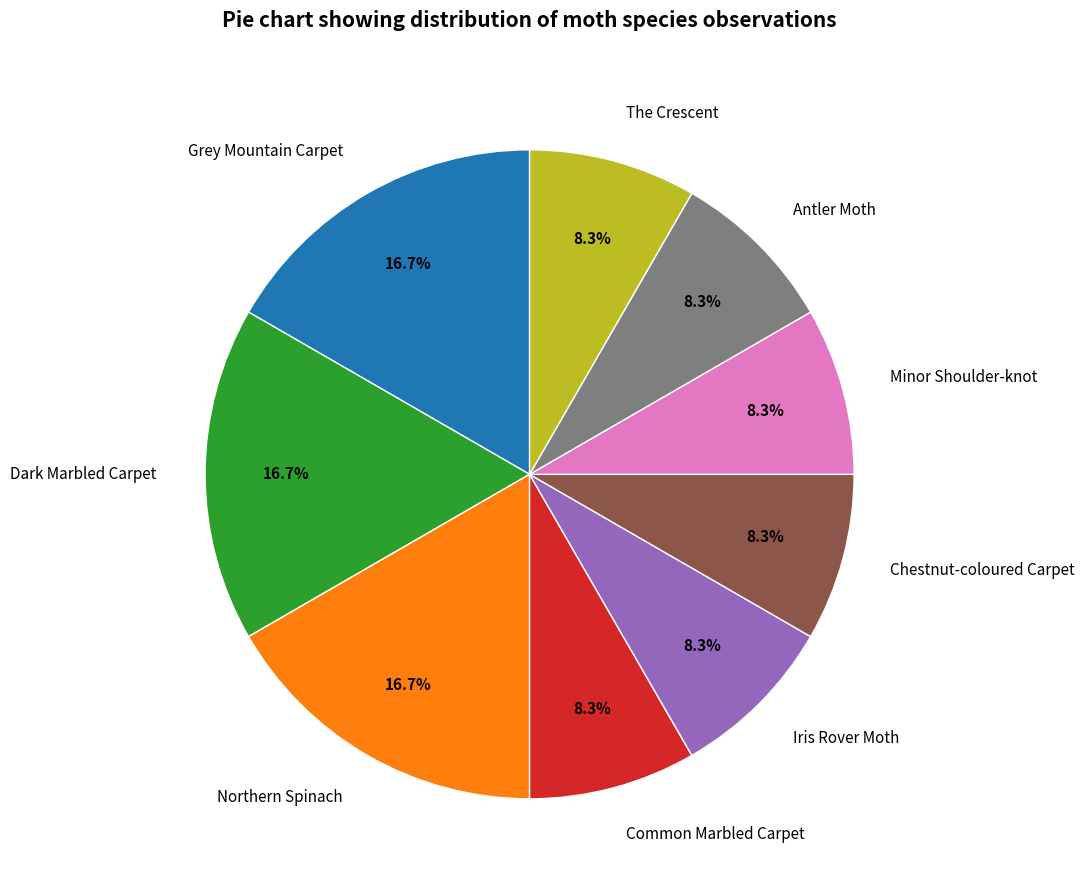

Is there a majority slice in this chart?

No